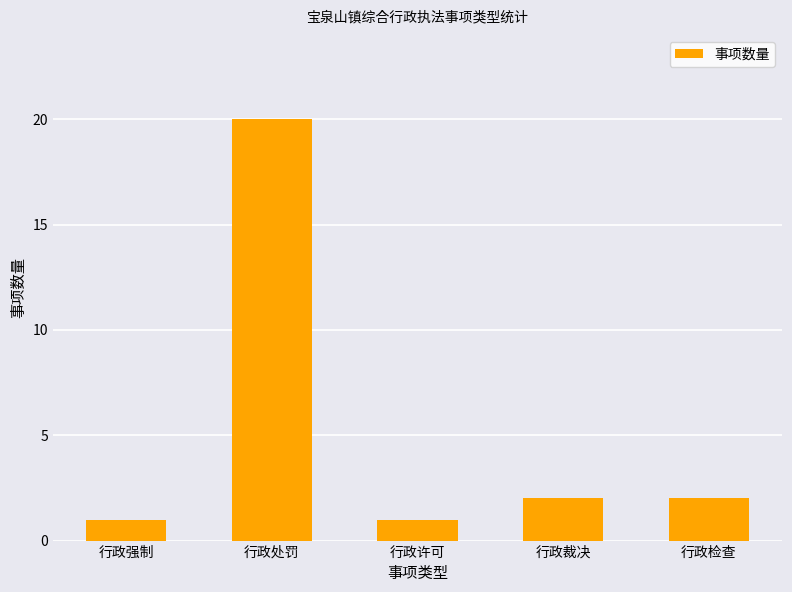

Reading right to left, extract all data points from this chart.

行政检查=2	行政裁决=2	行政许可=1	行政处罚=20	行政强制=1